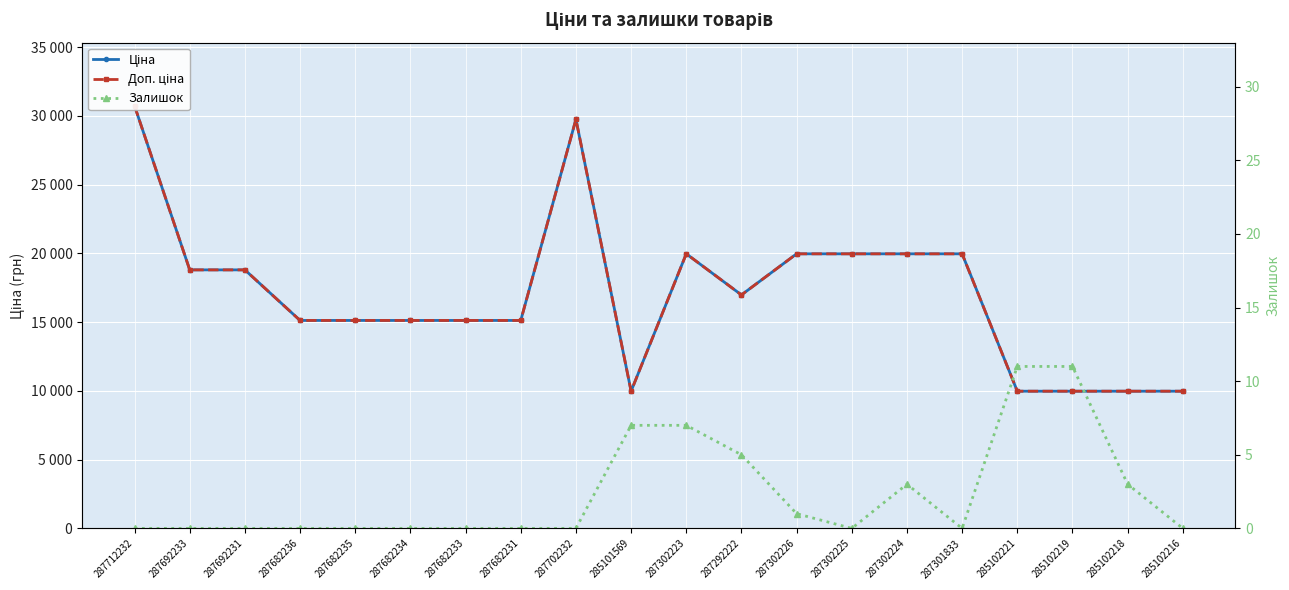

How many values in the Ціна series are below 16976?

10